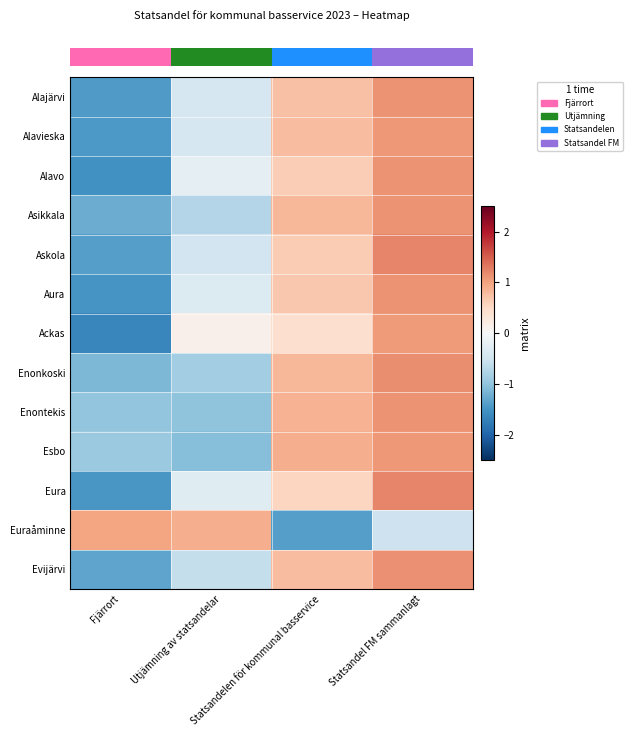

Which has a higher value, Statsandel FM sammanlagt or Fjärrort?

Statsandel FM sammanlagt